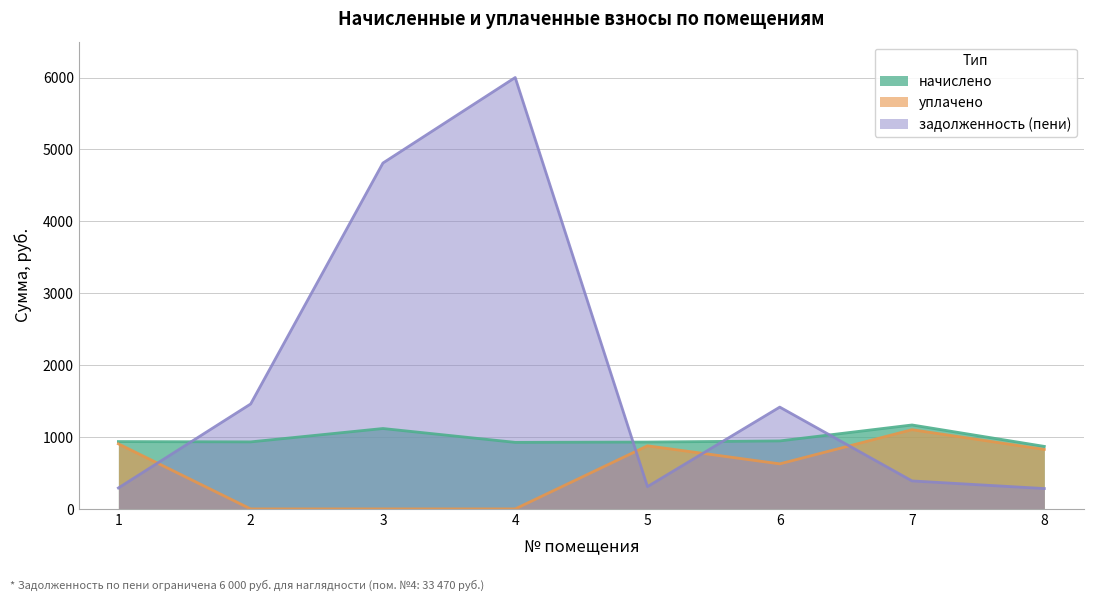

Does the chart have visible grid lines?

Yes